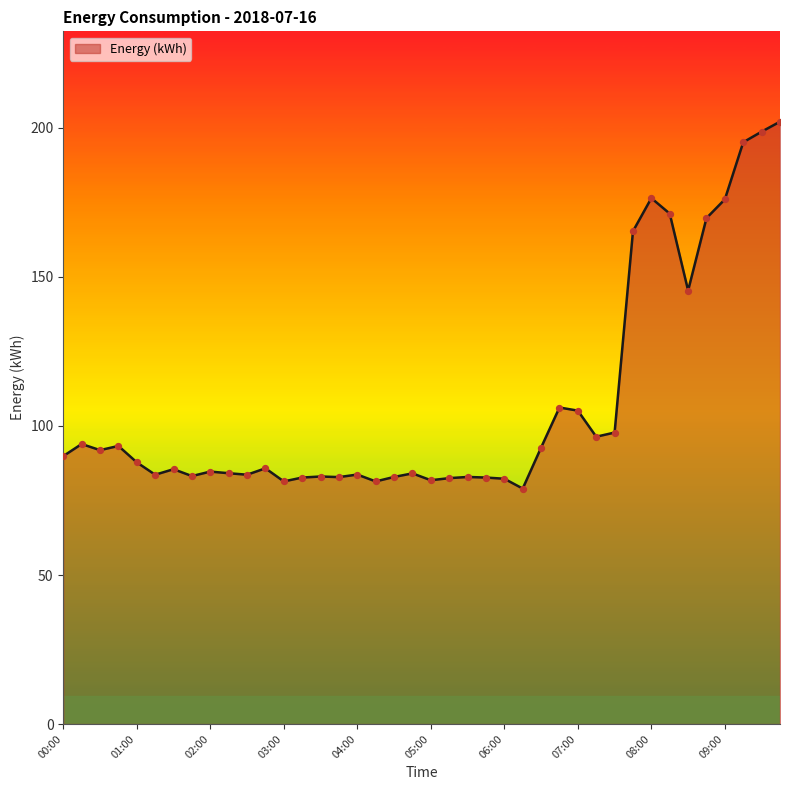

What is the greatest value displayed?

202.1